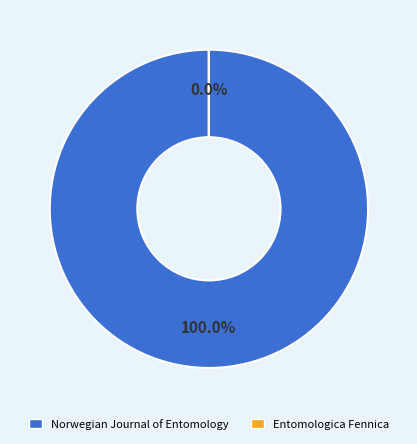

To the nearest percent, what portion does Norwegian Journal of Entomology represent?

100%